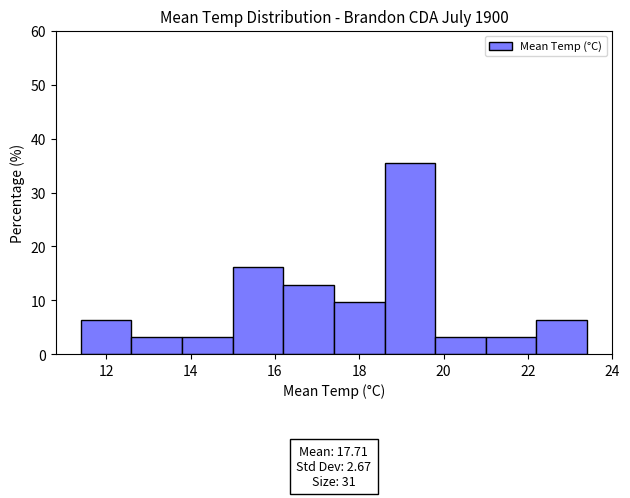

Over which range of the x-axis is the bar tallest?

18.6 to 19.8